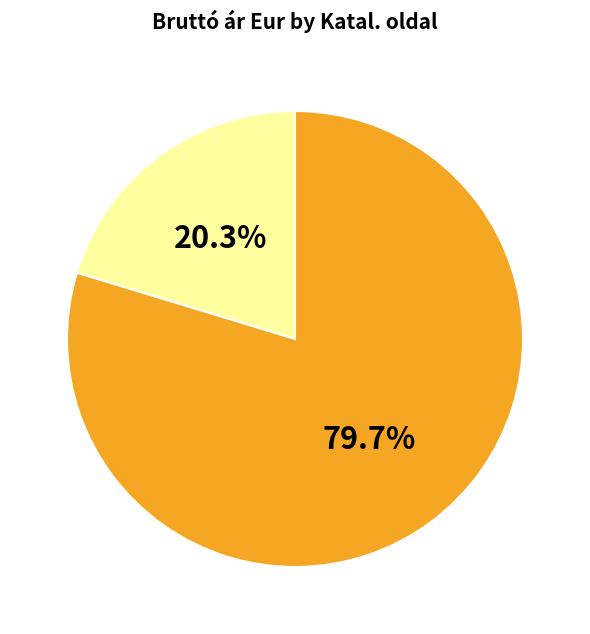

How many slices are in this pie chart?

2